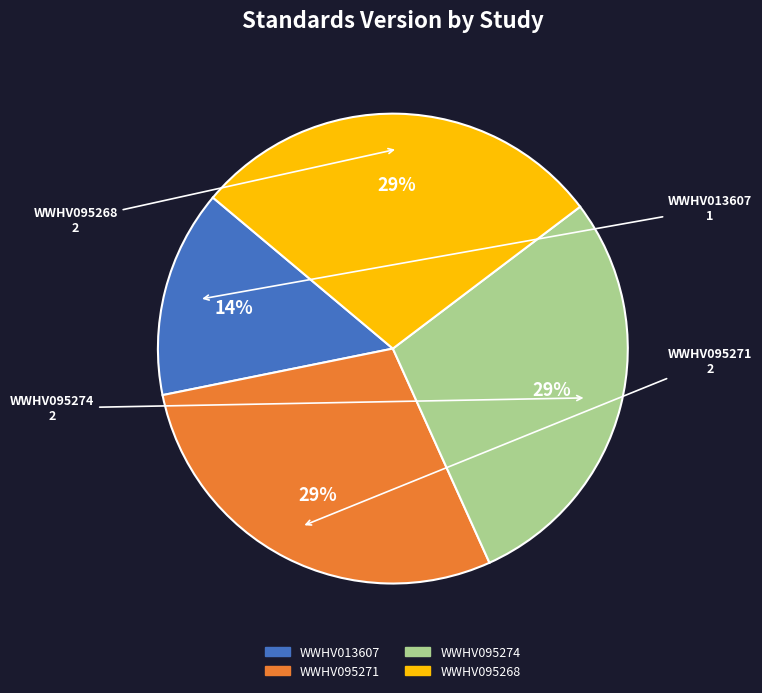

The WWHV095274 slice represents 29% of the pie. True or false?

True